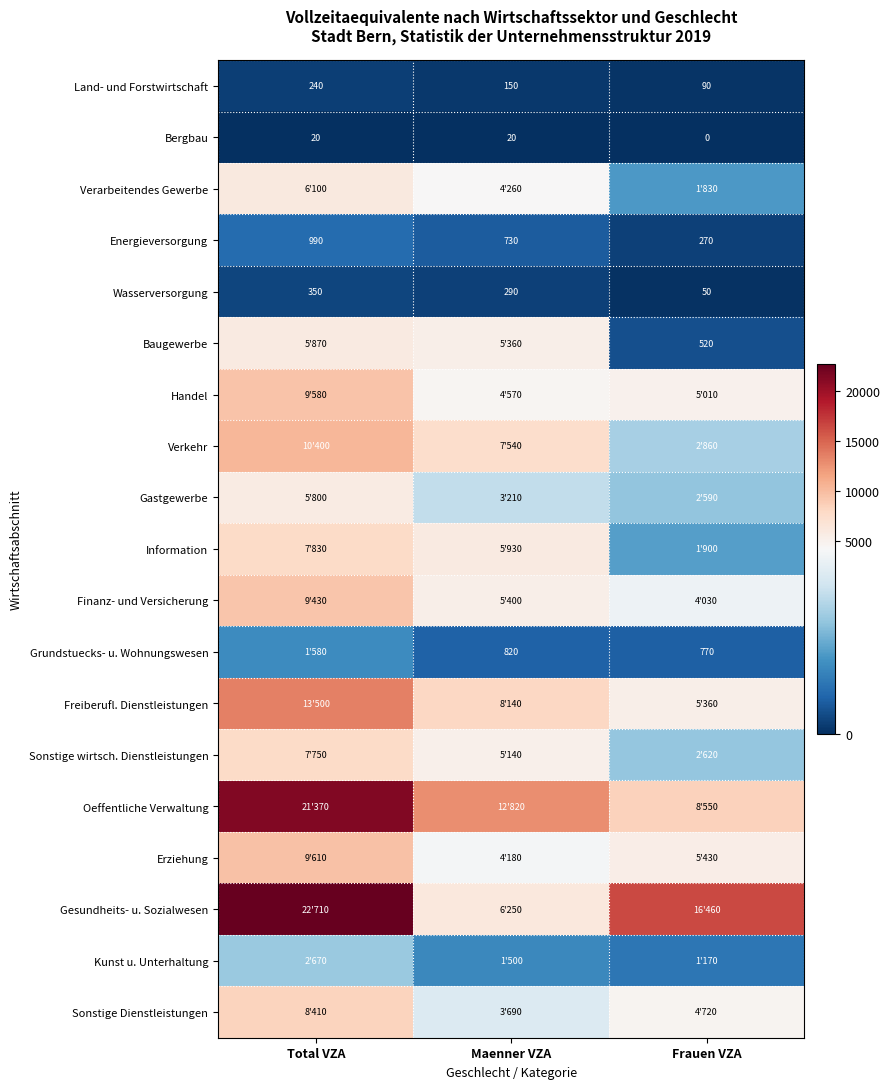

What is the difference between the Bergbau values at Total VZA and Frauen VZA?

20